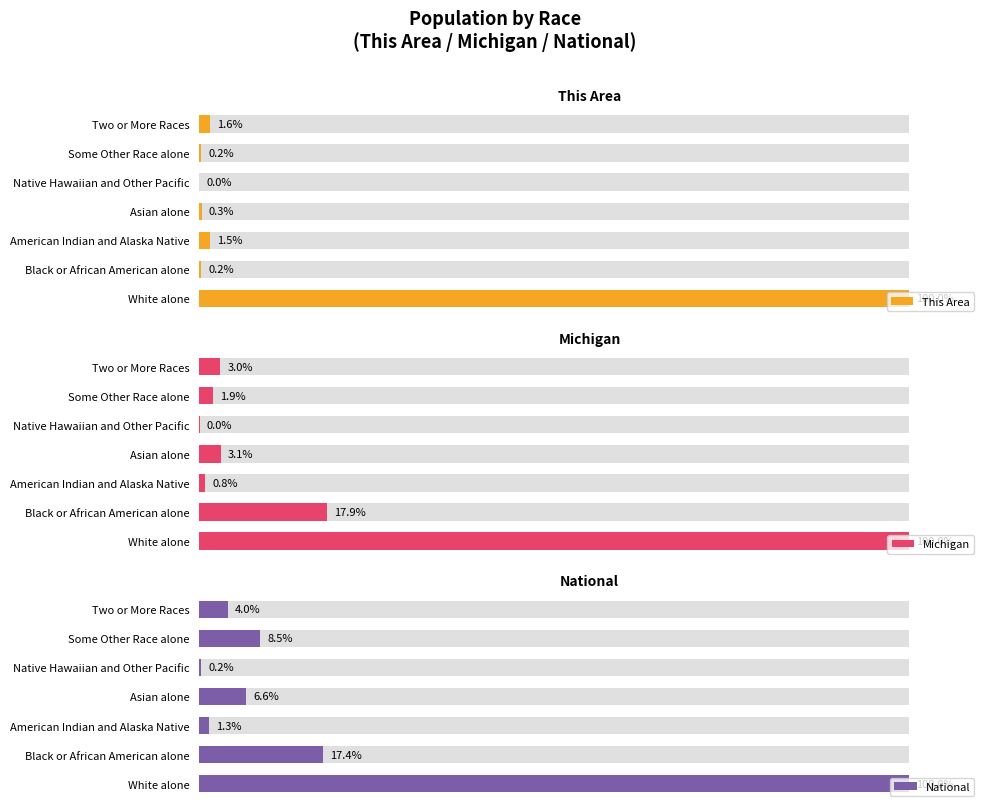

Read the Michigan value at 1.

17.9